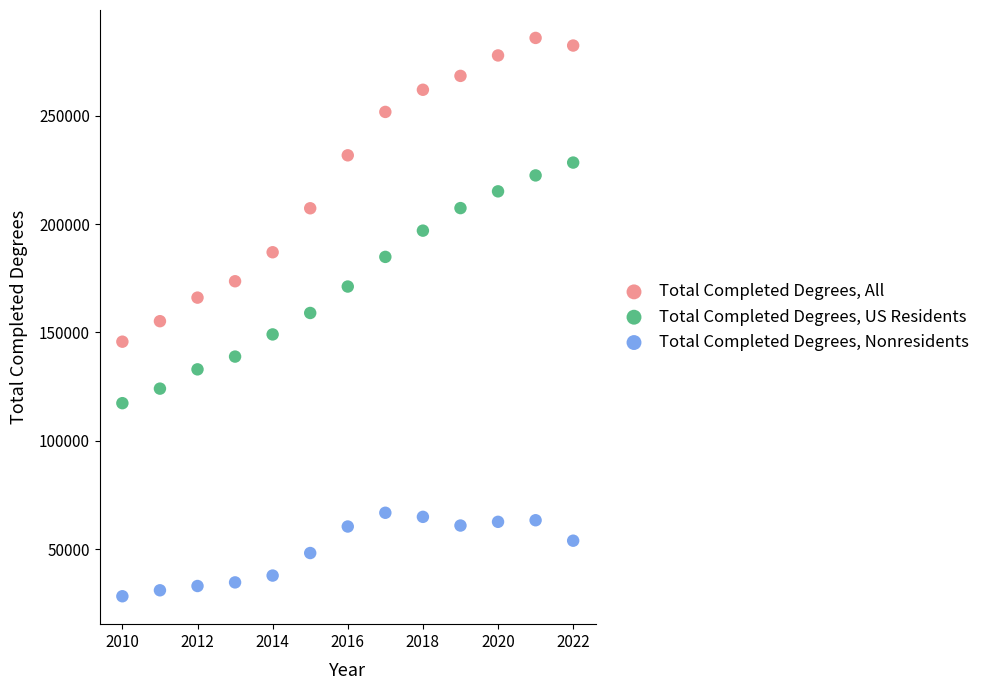

Which series reaches the maximum Y coordinate?

Total Completed Degrees, All